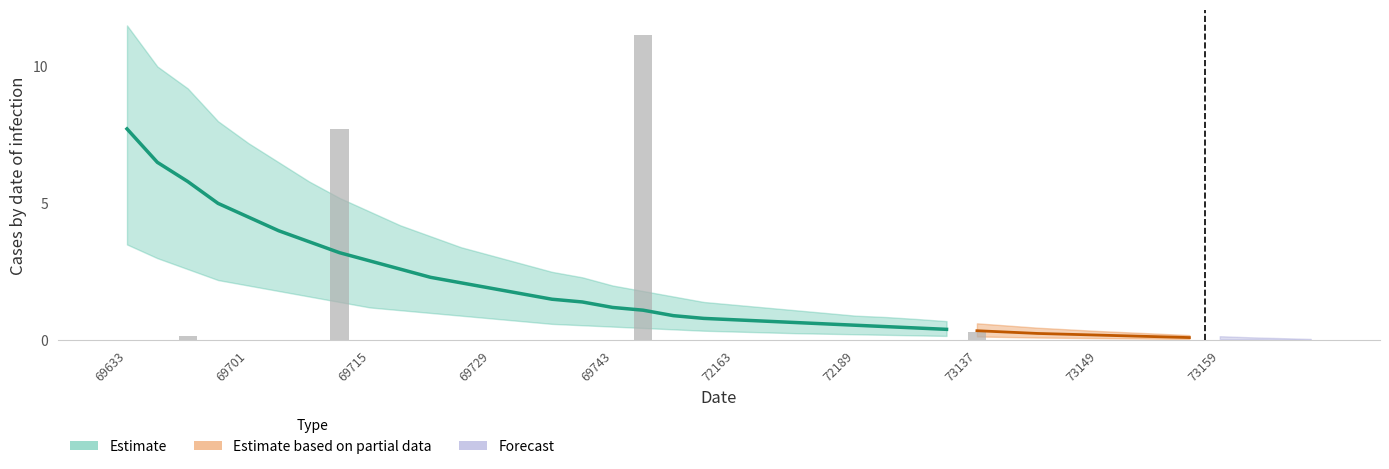

How many bars are there in total?

40